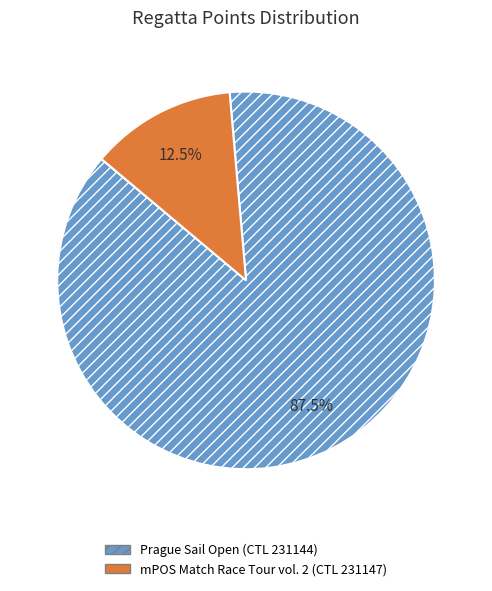

What is the total percentage of mPOS Match Race Tour vol. 2 (CTL 231147) and Prague Sail Open (CTL 231144)?

100.0%